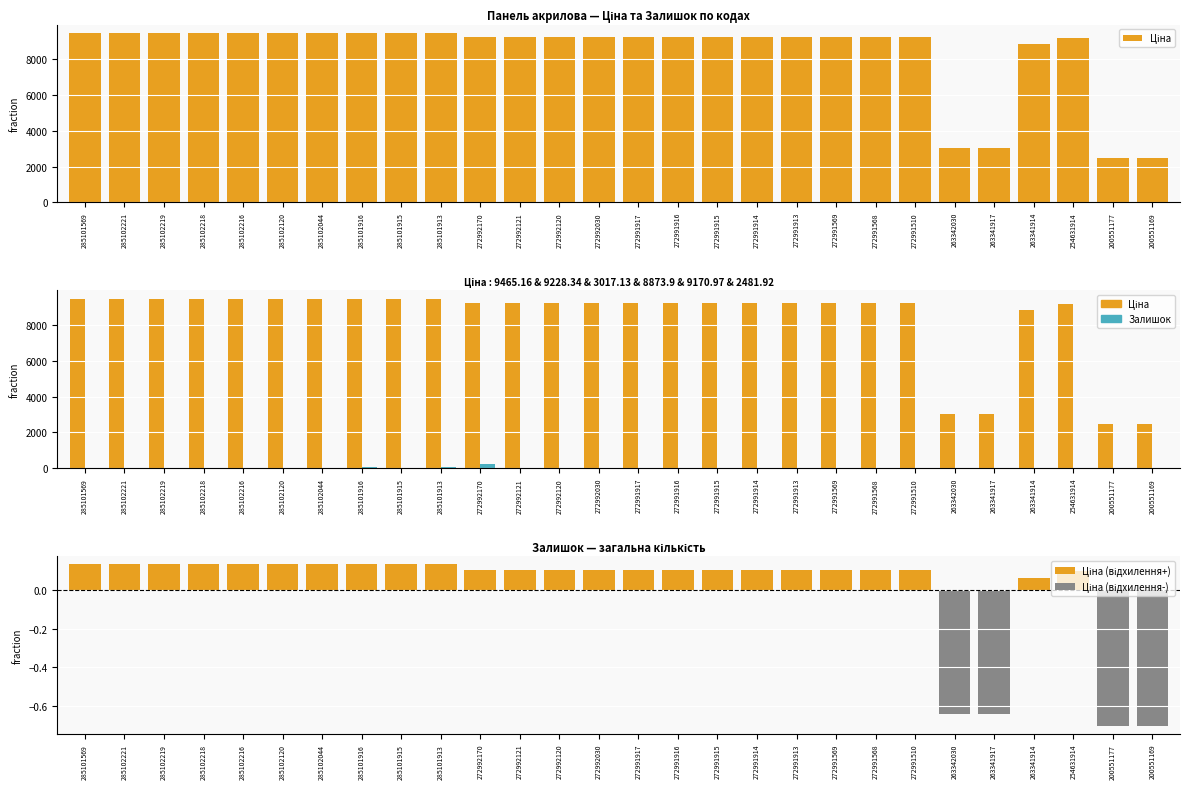

List the series in order of their peak value, highest first.

Ціна, Залишок